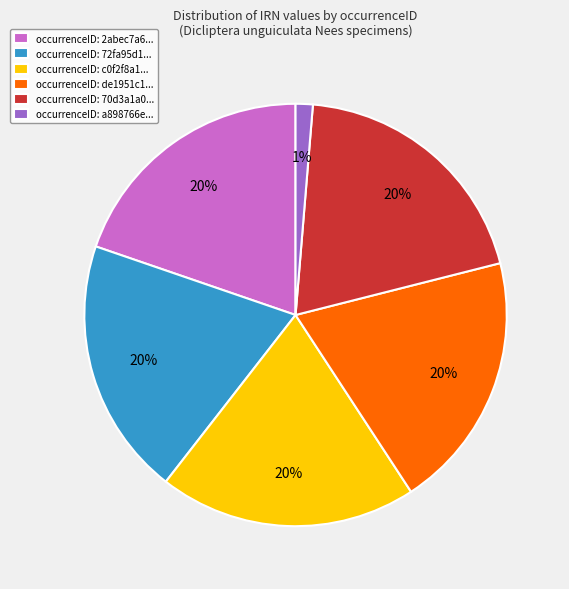

True or false: occurrenceID: a898766e... accounts for 1% of the total.

True